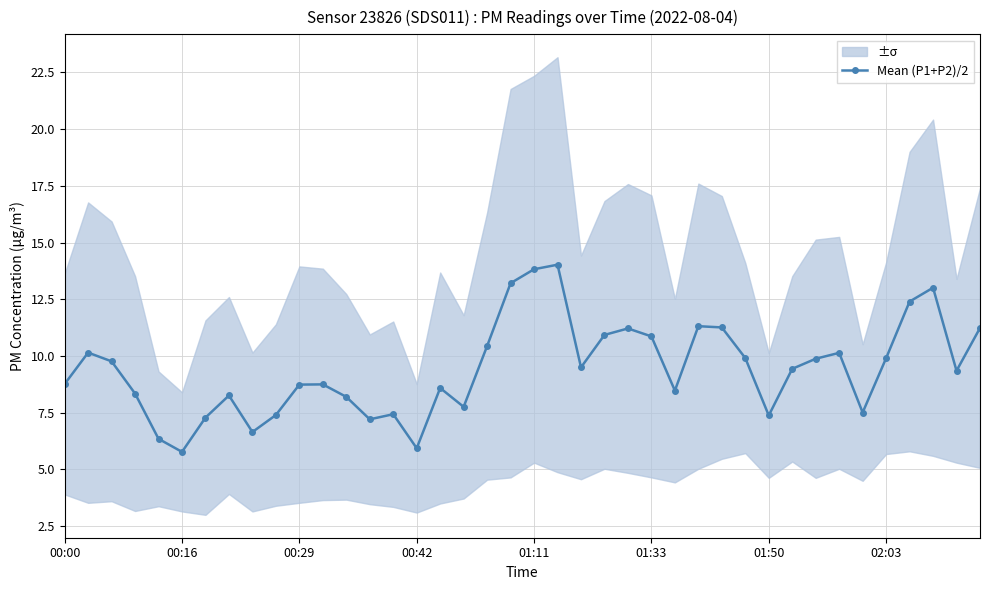

At which category does Mean (P1+P2)/2 reach its first local valley?

00:16